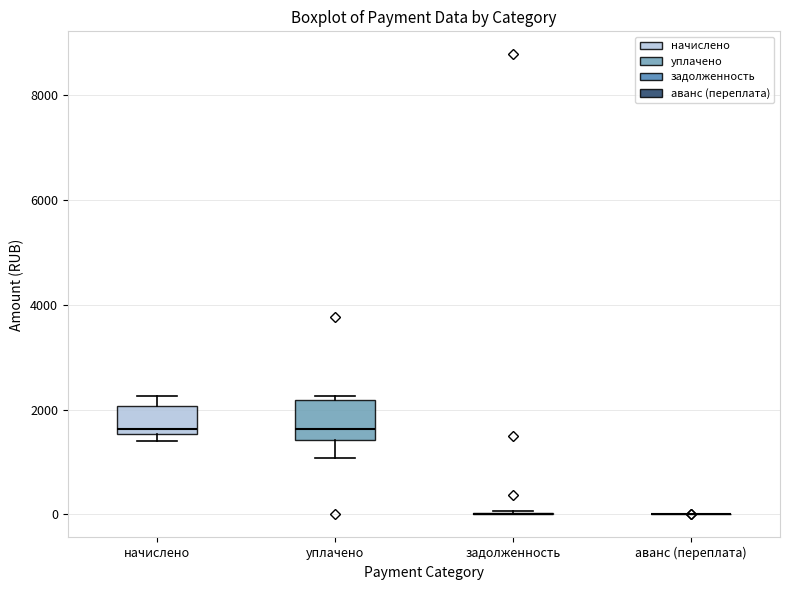

Reading left to right, transcribe this box plot: for each box, give where its median line is, the range the box spans, and where its two whiskers end, as read against the y-axis. The values are not printed on the chart, so give them approximately, as read against the axis.

начислено: median 1600 (just above the box's lower edge), box 1600 to 2000, whiskers 1400 to 2200
уплачено: median 1600, box 1400 to 2200, whiskers 1000 to 2200 (just above the box's upper edge)
задолженность: box collapsed to a line at 0, whiskers 0 to 0
аванс (переплата): box collapsed to a line at 0, whiskers 0 to 0